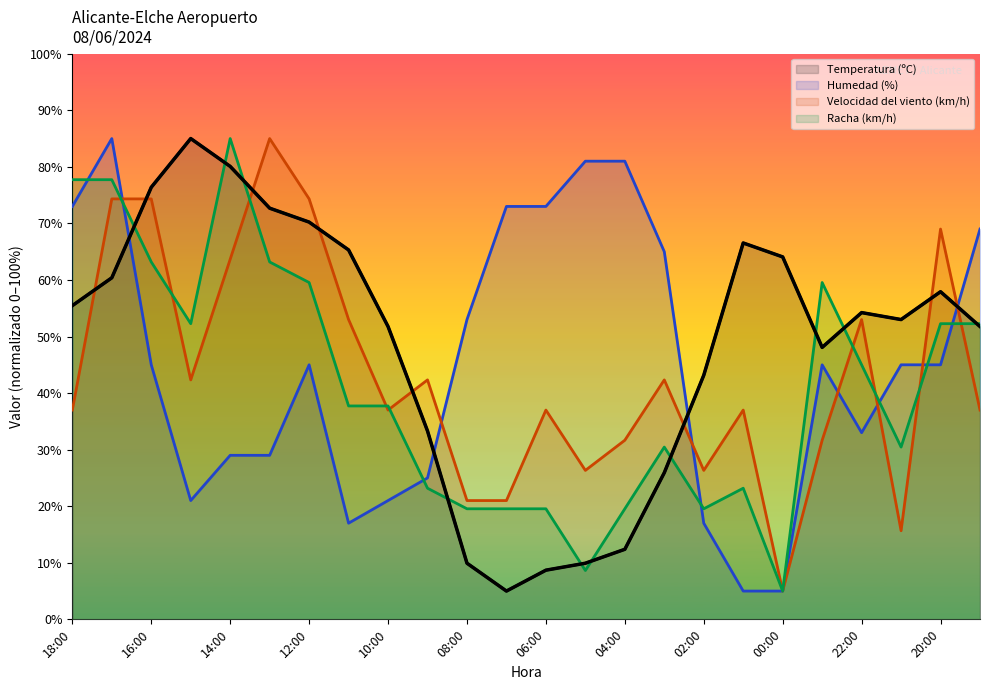

At which label does Temperatura (ºC) reach its minimum?

07:00